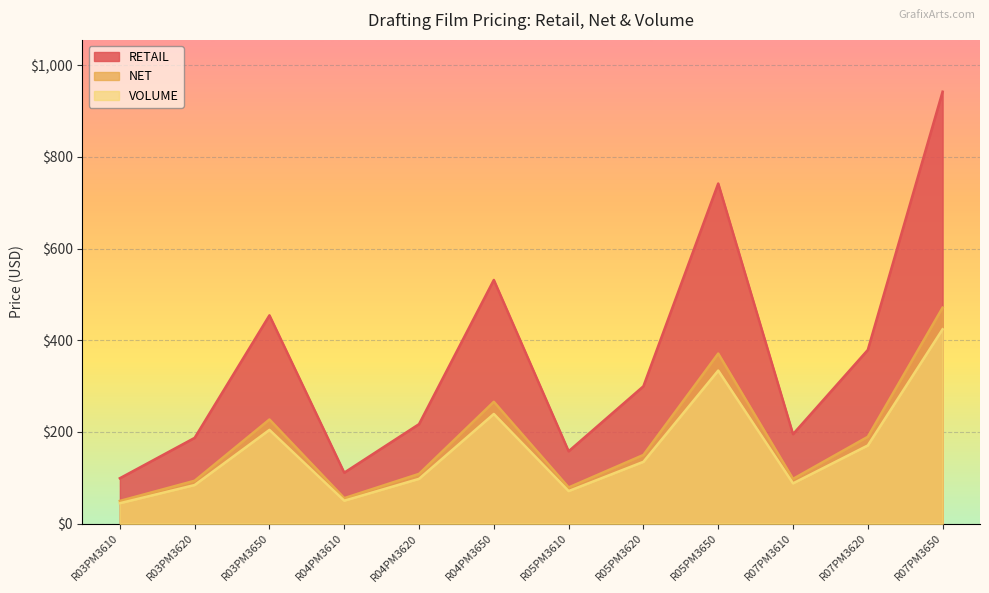

Which series has the largest range (max minus min)?

RETAIL